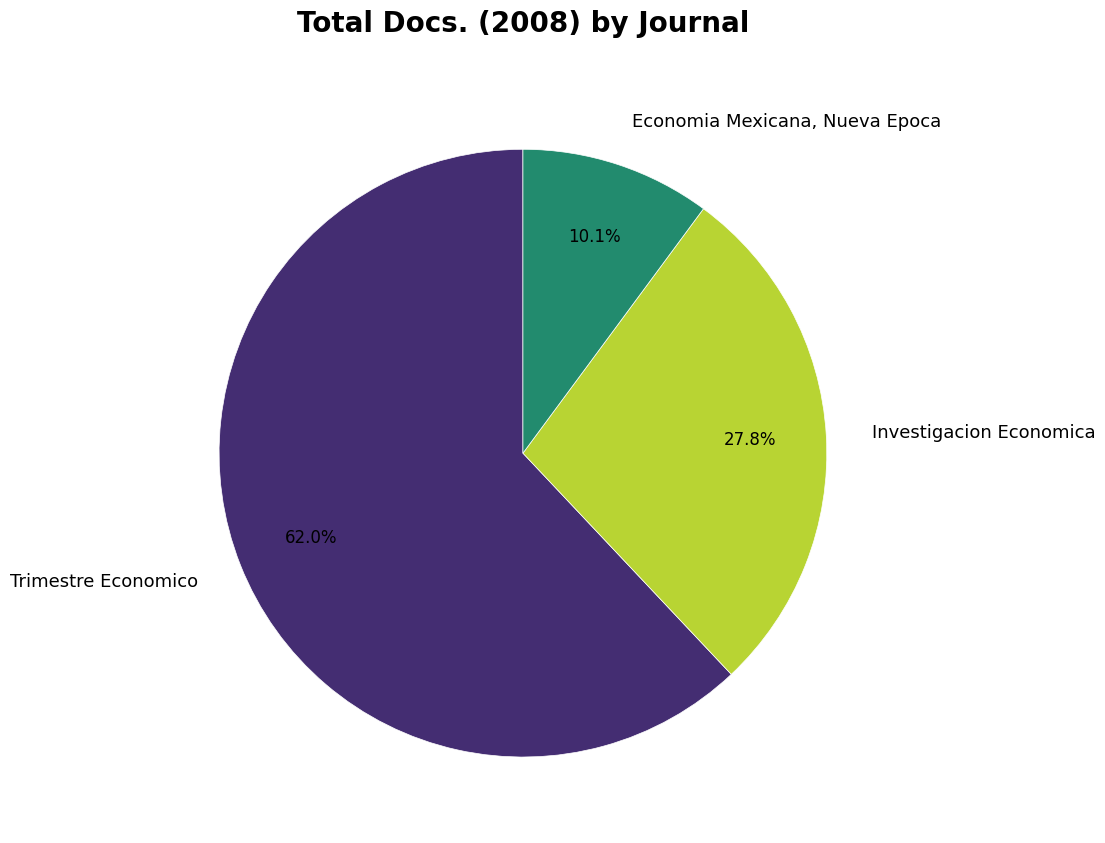

Combined, do Investigacion Economica and Economia Mexicana, Nueva Epoca account for over 50%?

No